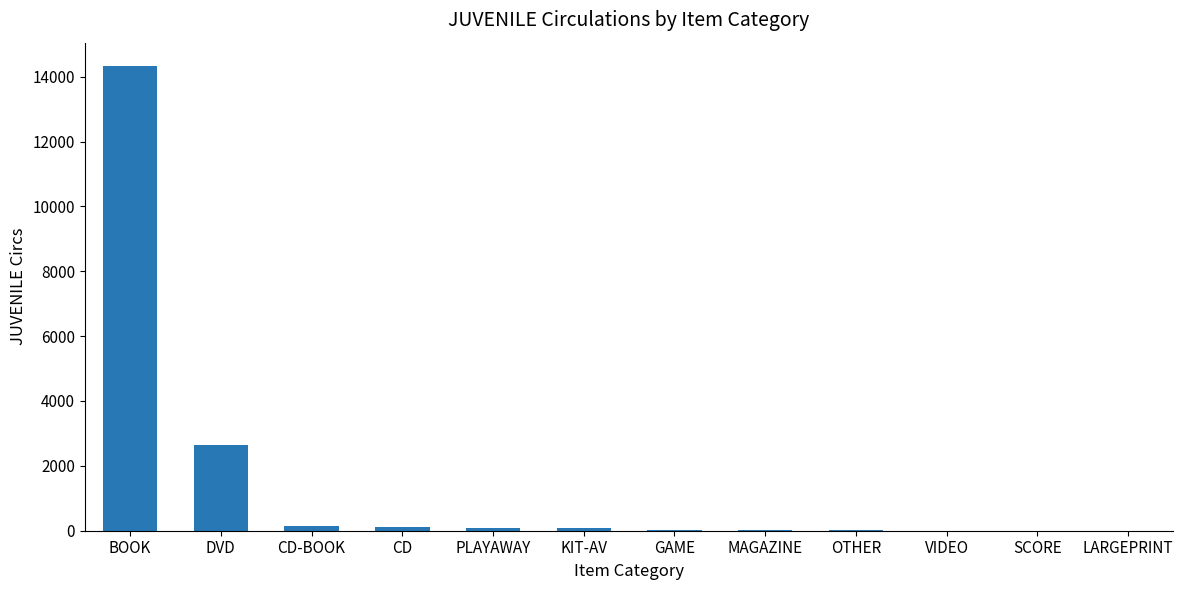

Where is the data nearest to the value 7167?

DVD